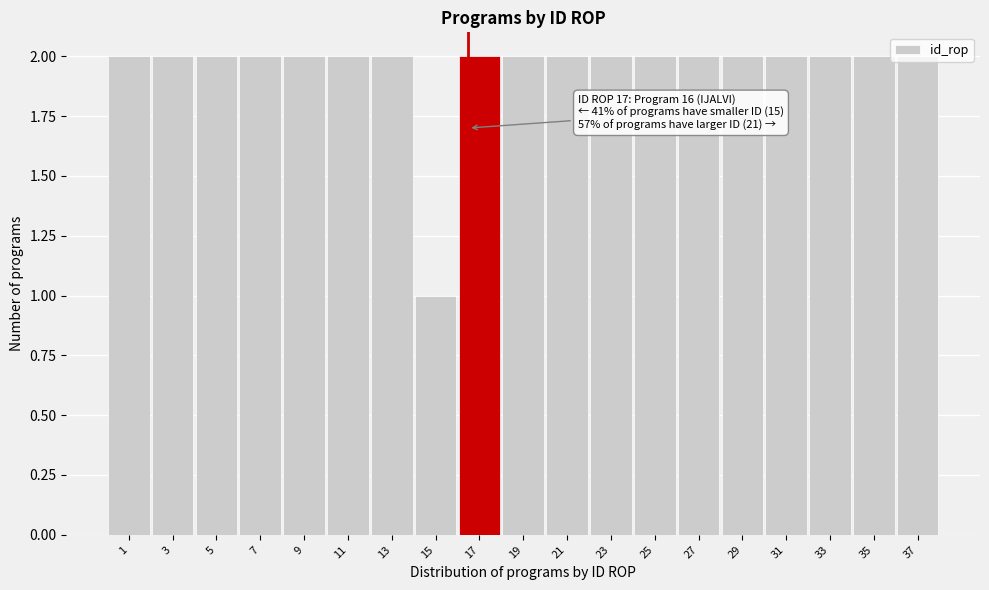

Which category has the lowest value across all series?

15